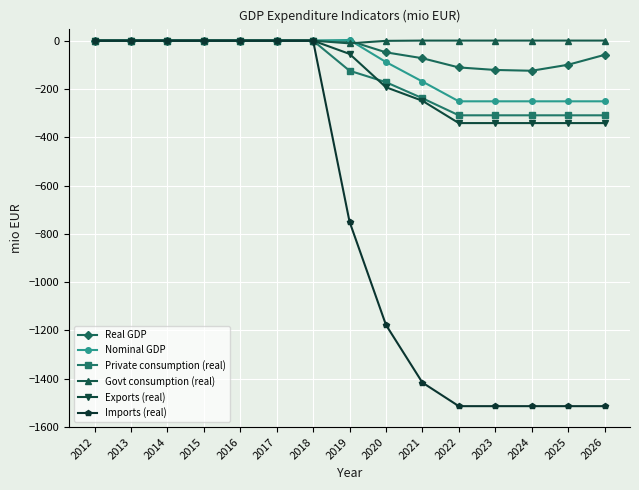

Is it true that Exports (real) equals -188.7 at 2016?

False